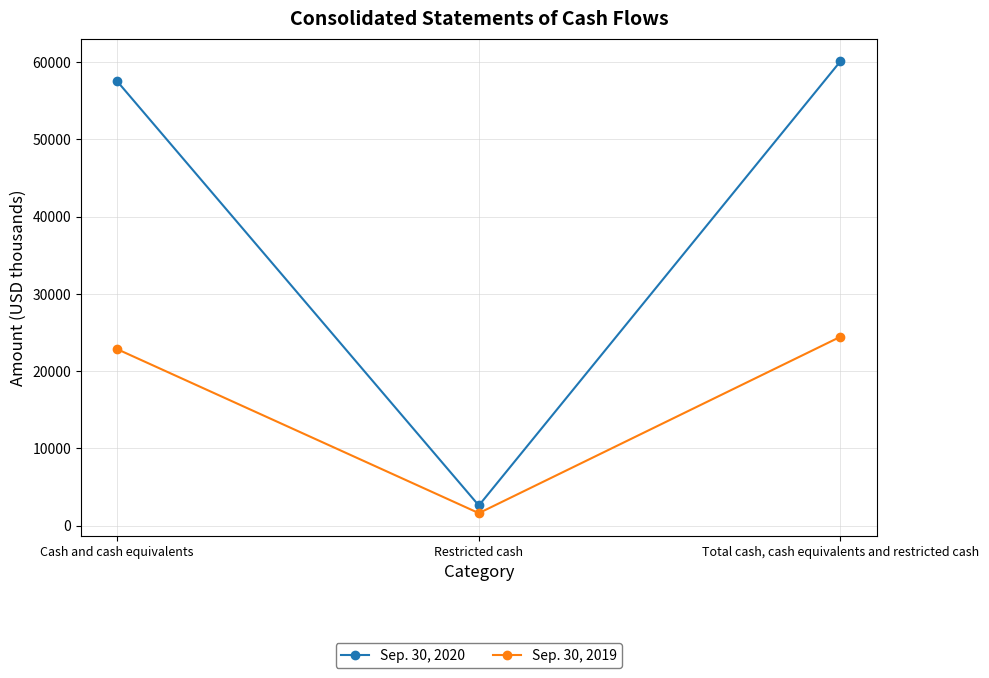

What is the sum of all Sep. 30, 2020 values?

120210